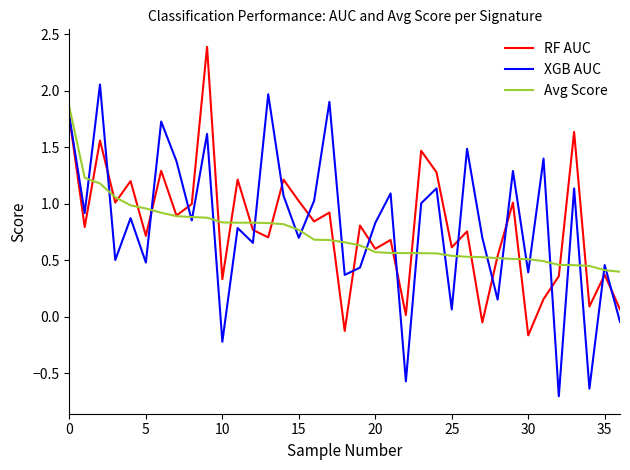

Which series ends up on top after the final intersection of XGB AUC and RF AUC?

RF AUC